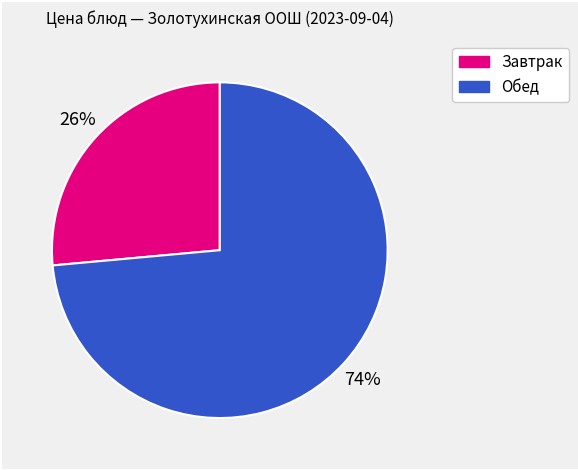

To the nearest percent, what is the average slice percentage?

50%